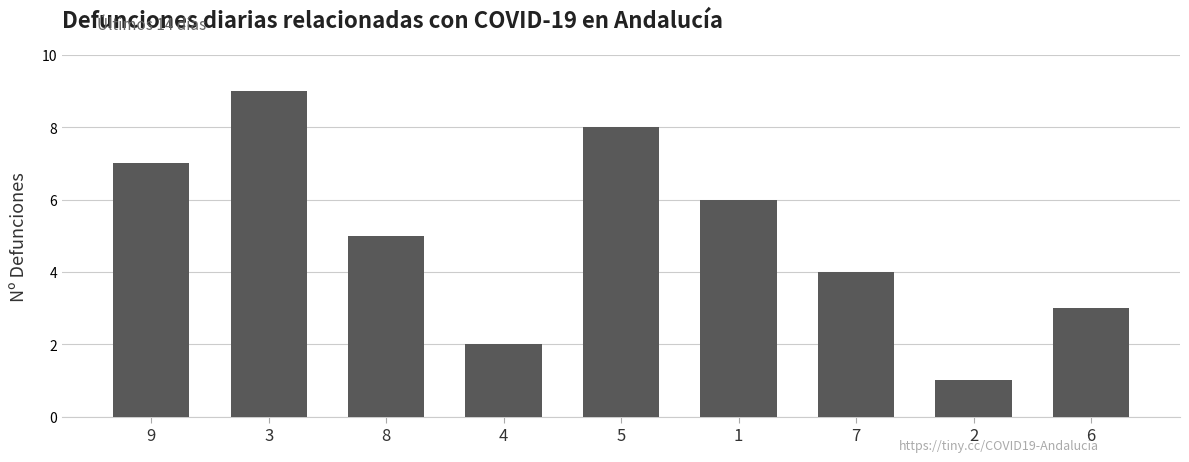

What is the average value?

5